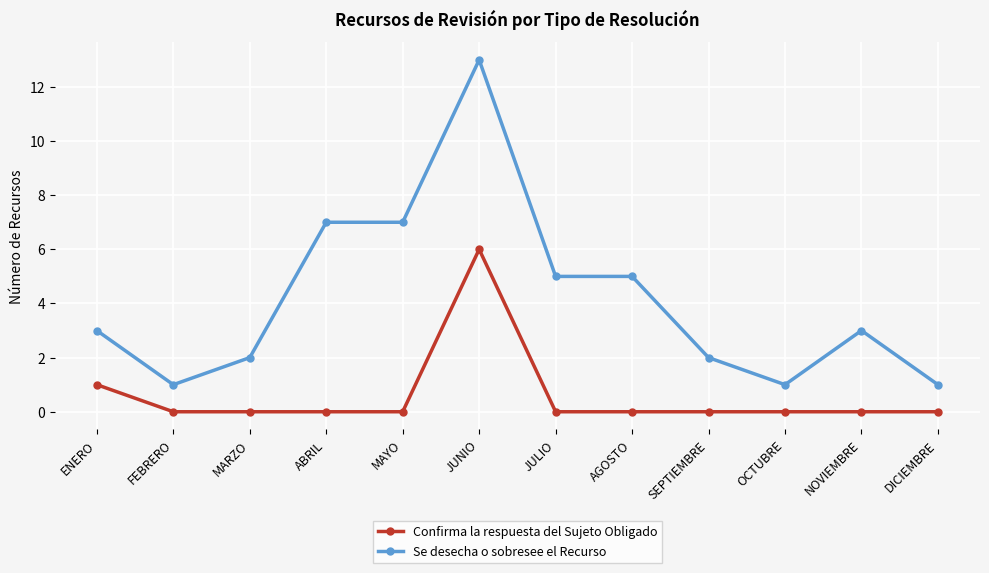

Count the number of categories in the chart.

12